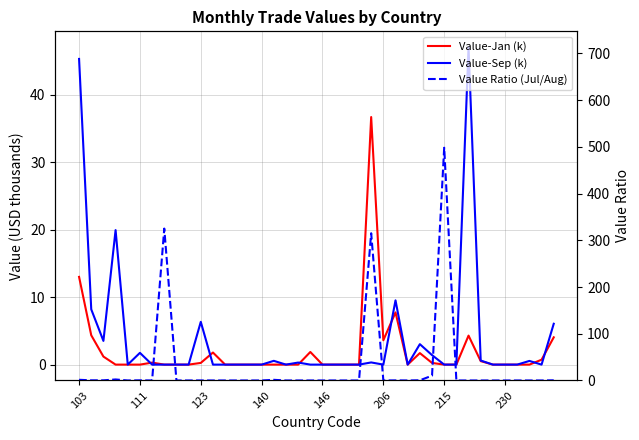

True or false: Value Ratio (Jul/Aug) has a value of -178.9 at 34.

False